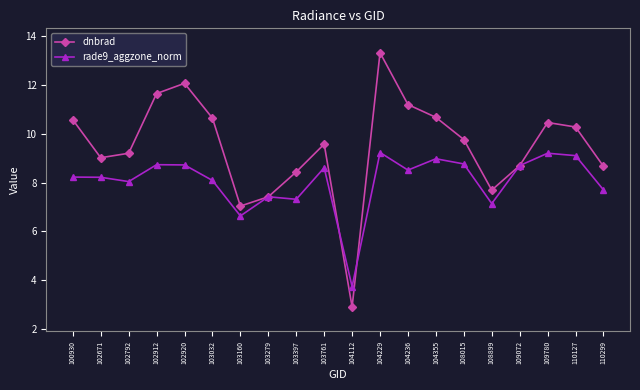

Count the number of categories in the chart.

20